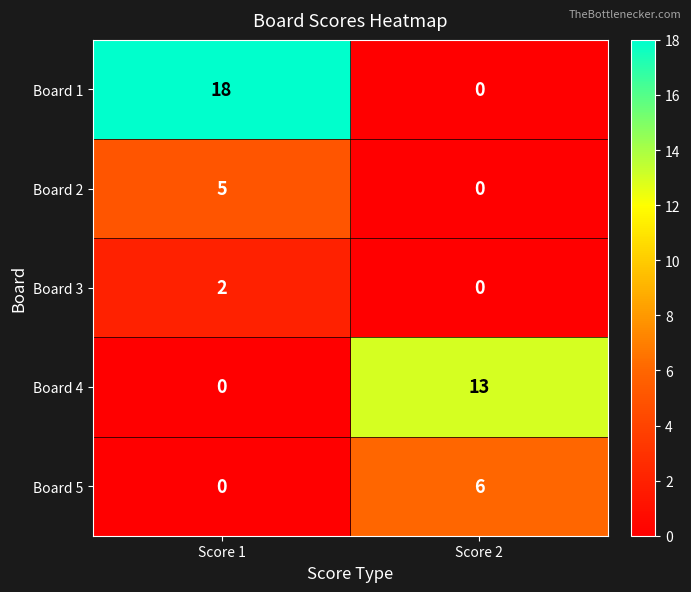

Rank the series by their maximum value, from highest to lowest.

Board 1, Board 4, Board 5, Board 2, Board 3